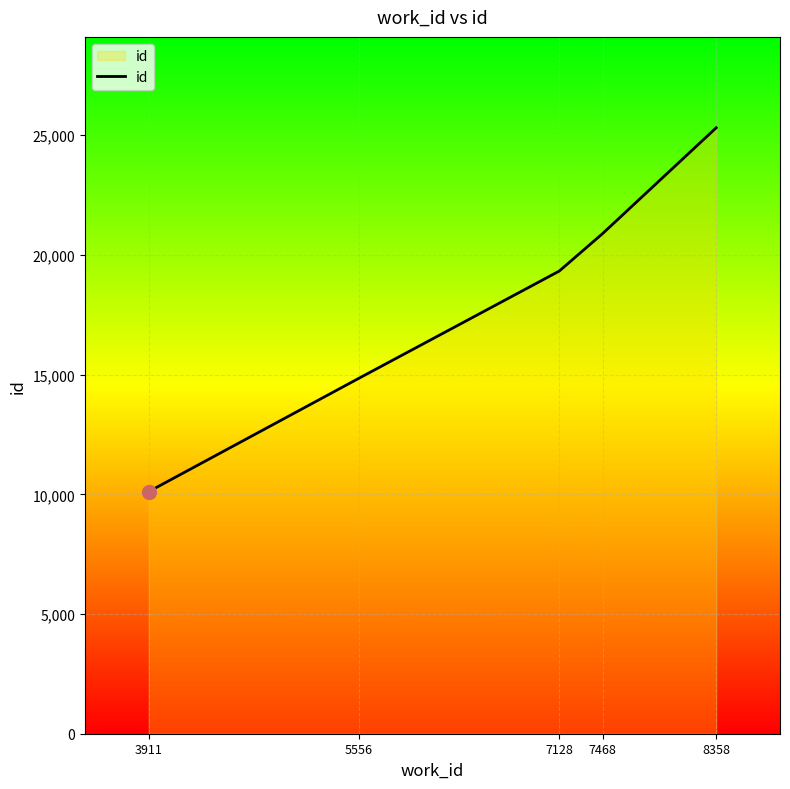

Reading left to right, transcribe all the data shown in this chart.

10113	14842	19326	20893	25312